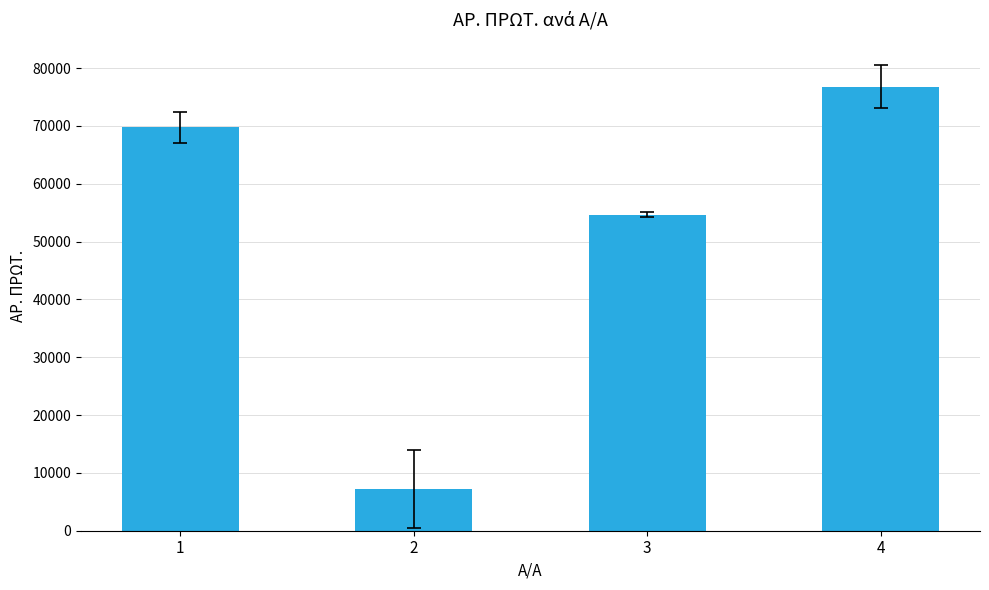

Reading left to right, list all the values displayed in this chart.

1=69754	2=7269	3=54651	4=76765